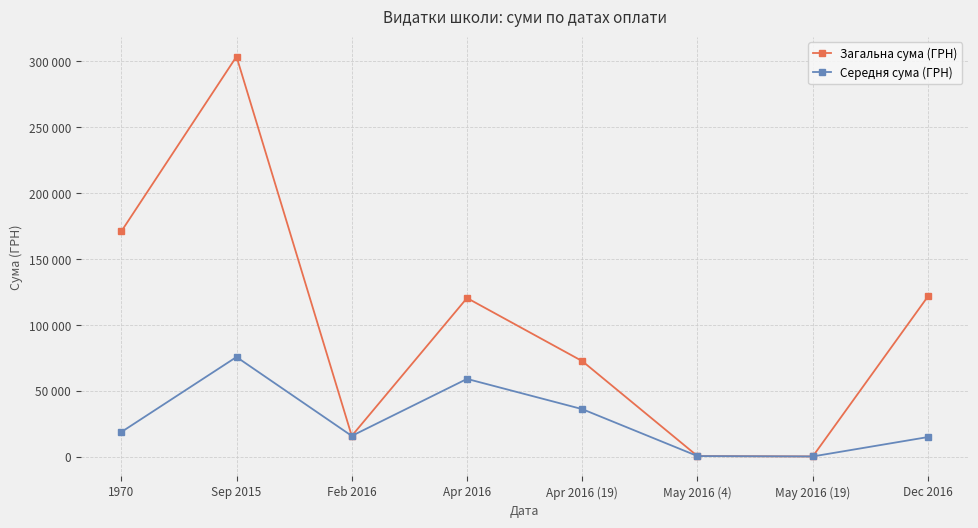

At which category does Загальна сума (ГРН) reach its first local valley?

Feb 2016